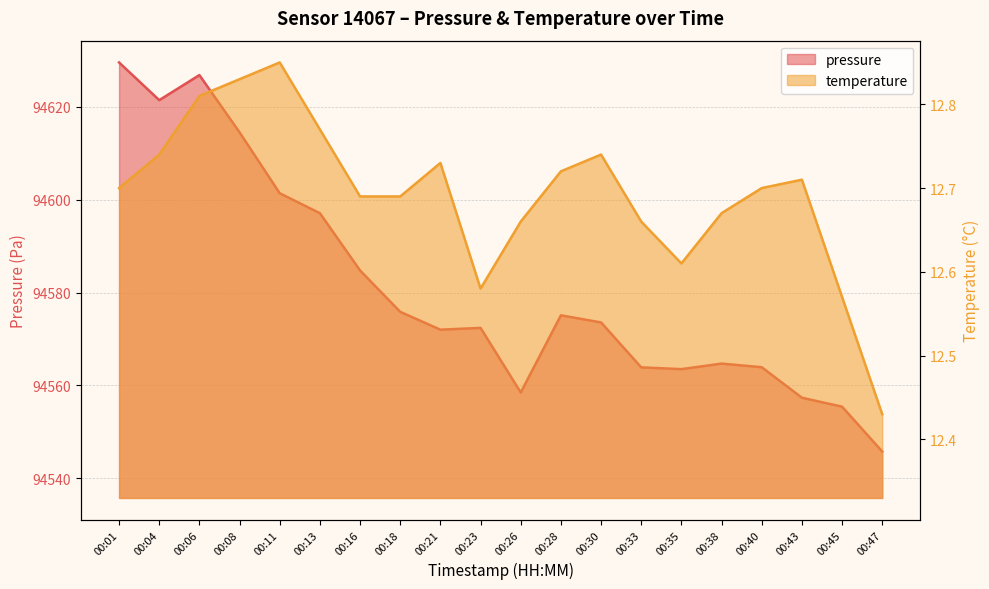

The value of temperature at 00:30 is 12.7. True or false?

True